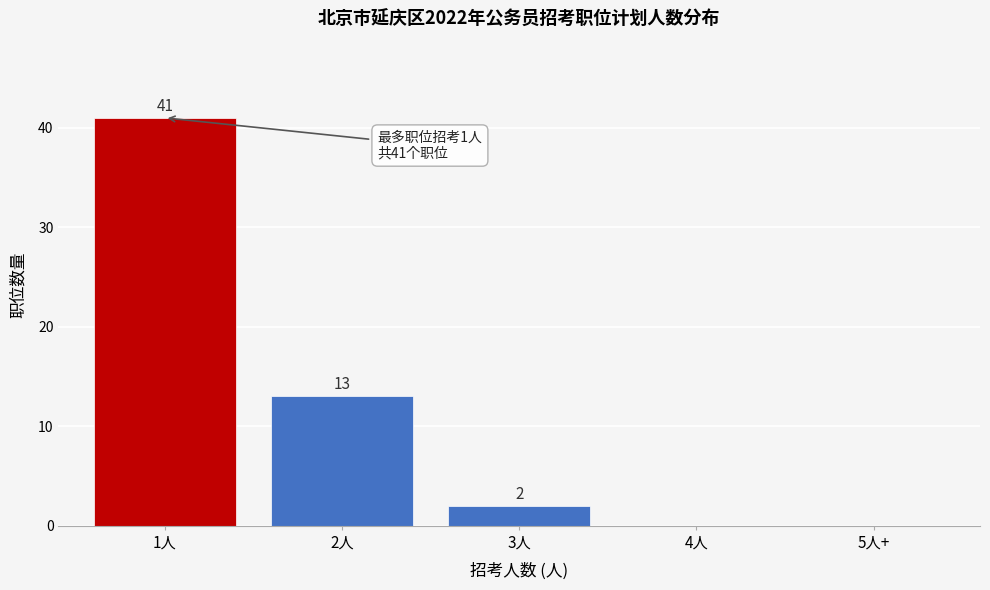

Reading left to right, list all the values displayed in this chart.

1人=41	2人=13	3人=2	4人=0	5人+=0